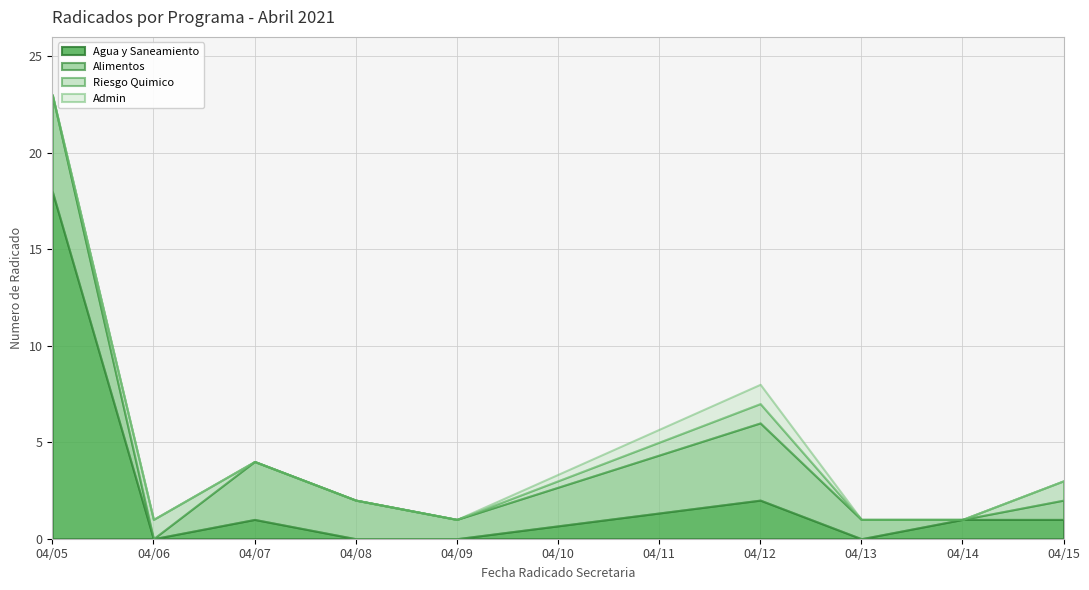

Where is Agua y Saneamiento nearest to the value 9?

04/12